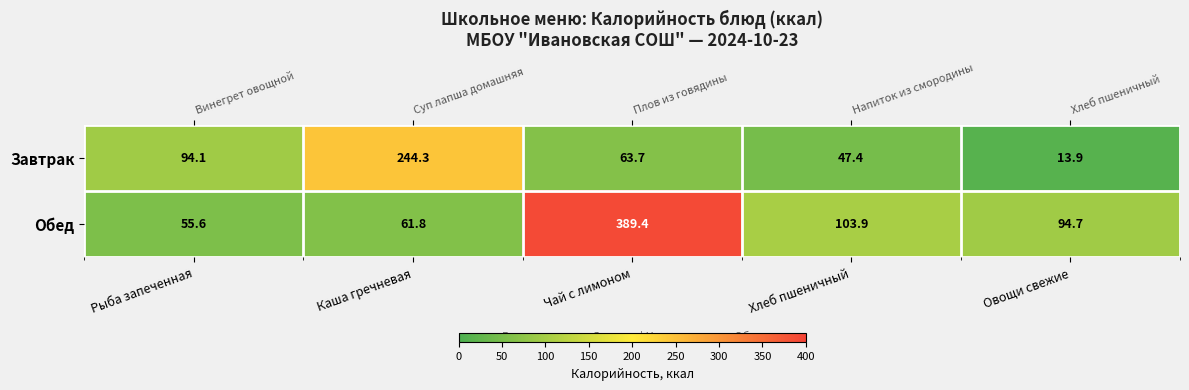

What is the spread (max minus min) of values at Хлеб пшеничный?

56.5